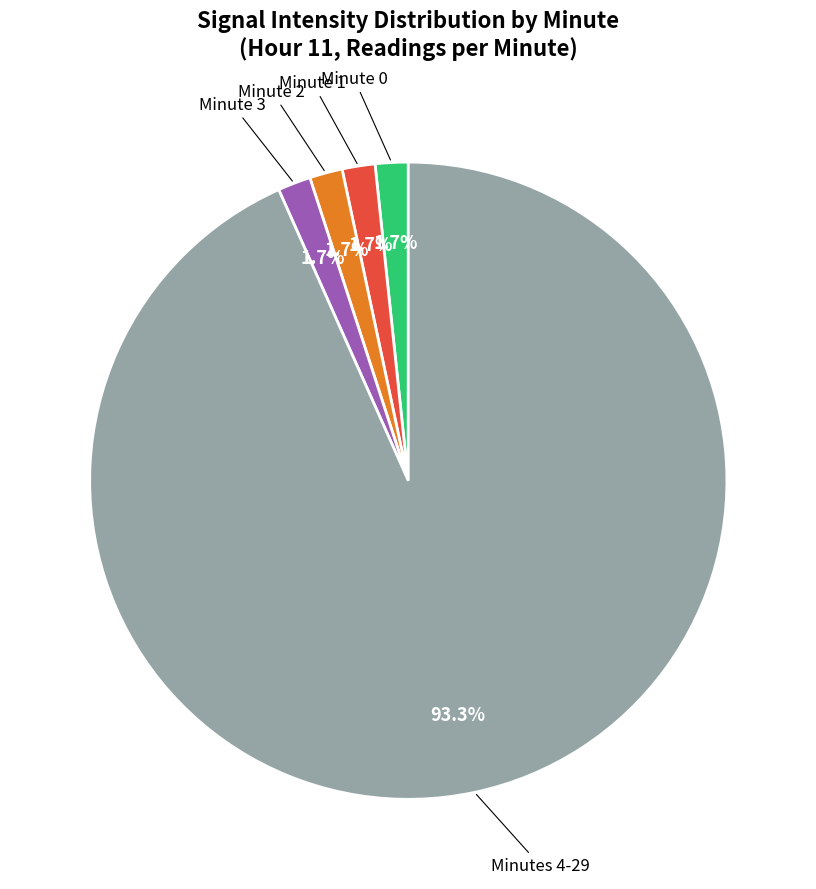

Does any single category account for the majority?

Yes